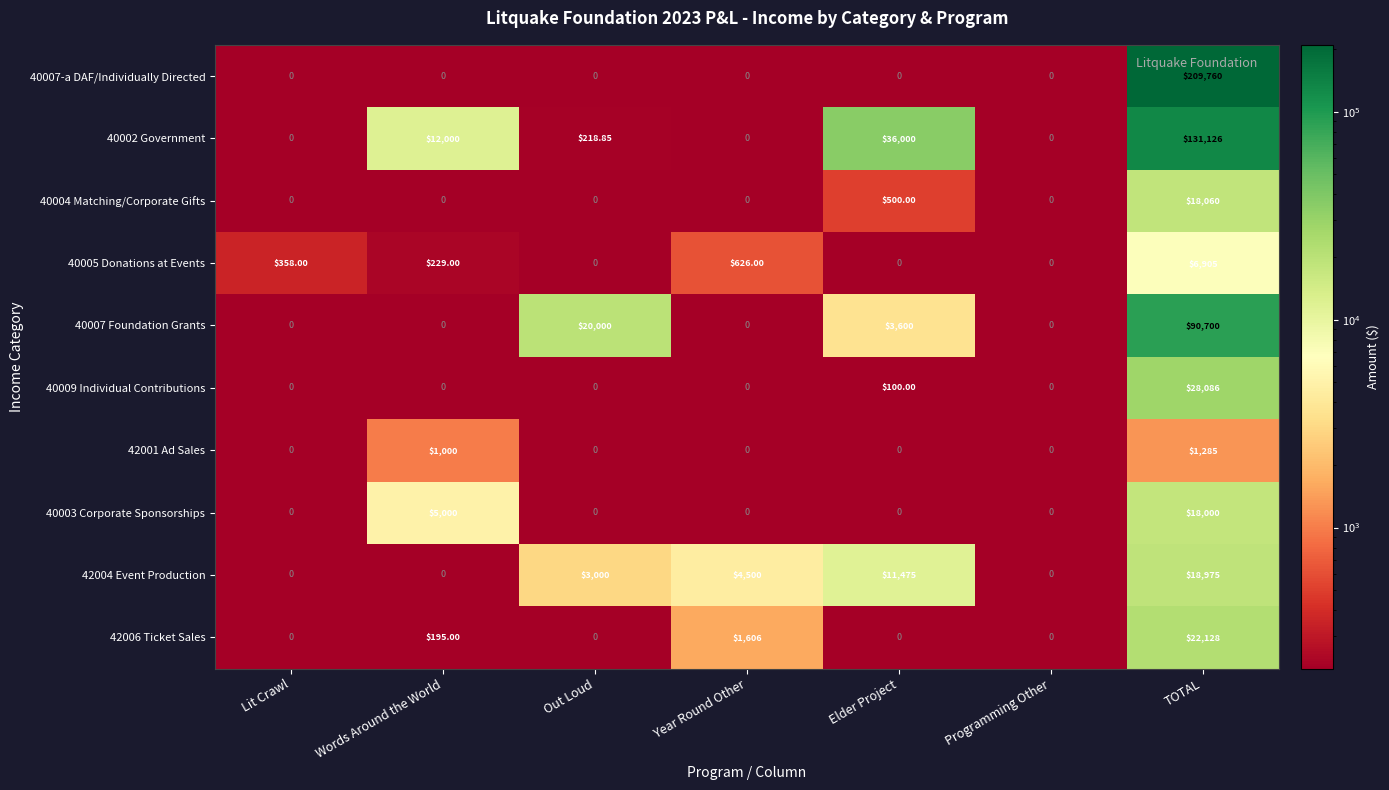

Which series has the largest total across all categories?

40007-a DAF/Individually Directed